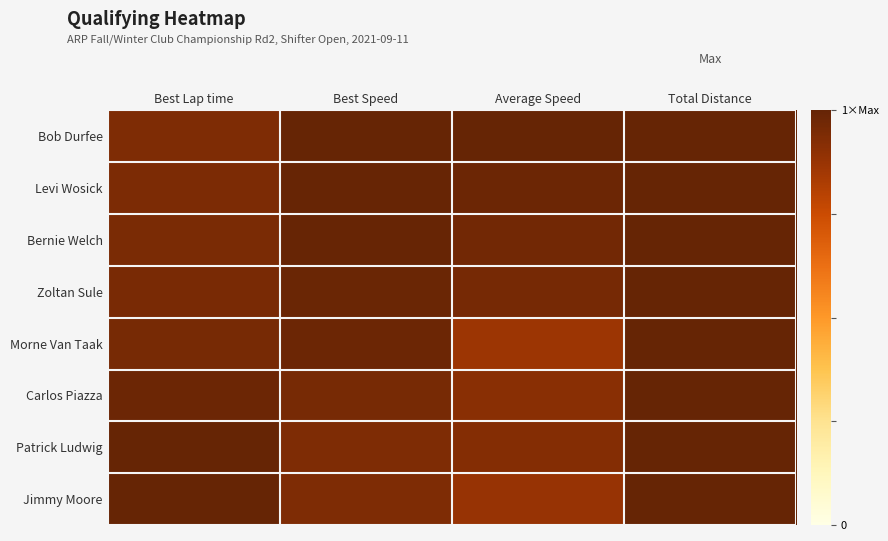

Which series has the widest spread of values?

Morne Van Taak